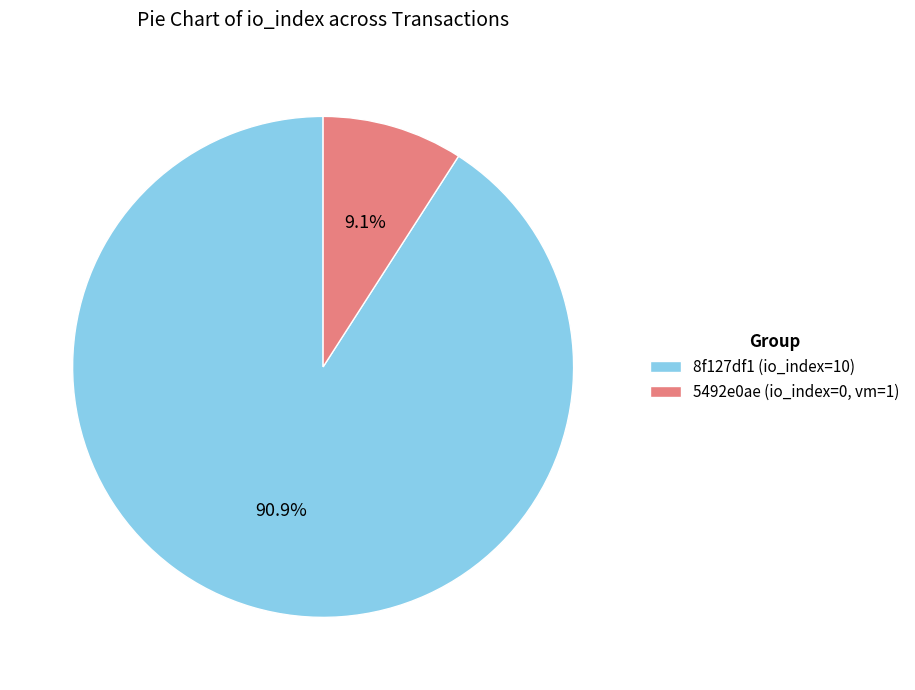

To the nearest percent, what is the difference between the largest and smallest slice percentages?

82%